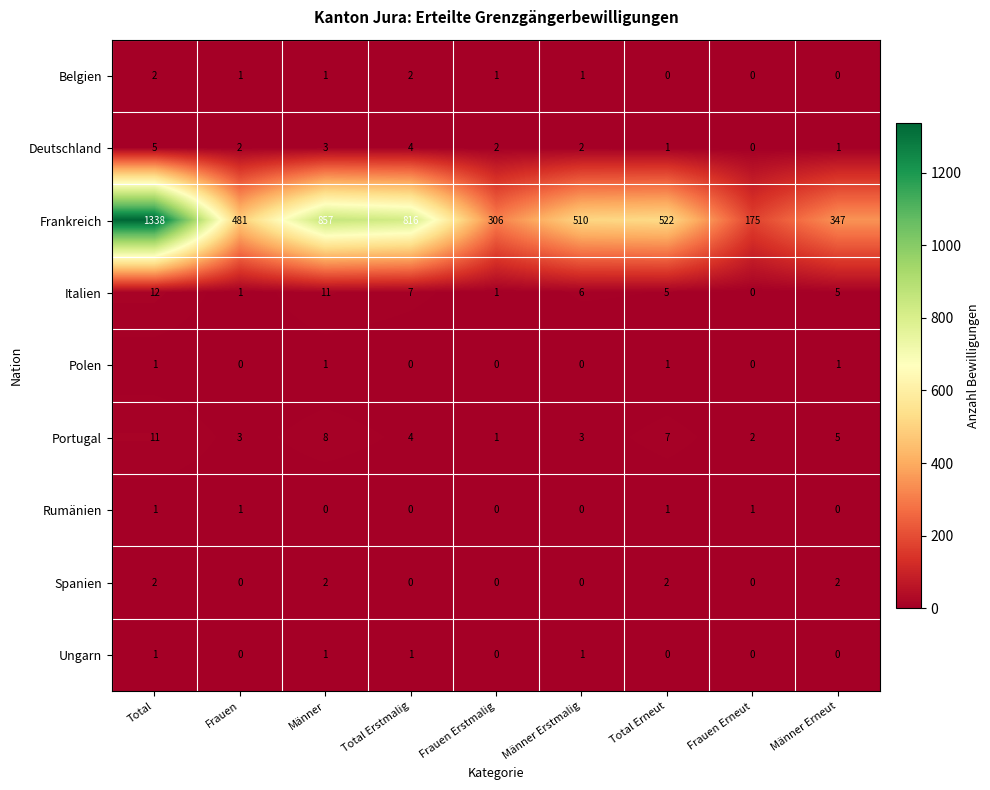

Is it true that Italien equals 7 at Total Erstmalig?

True